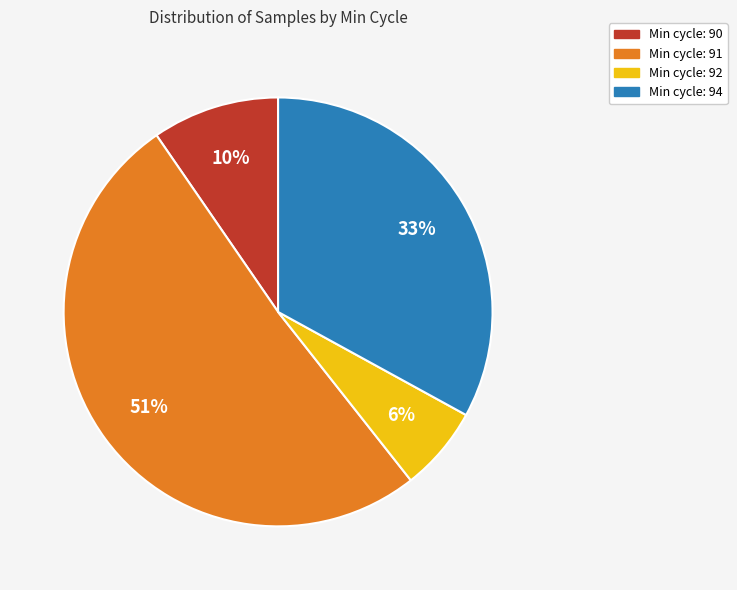

Count the number of slices in the pie.

4